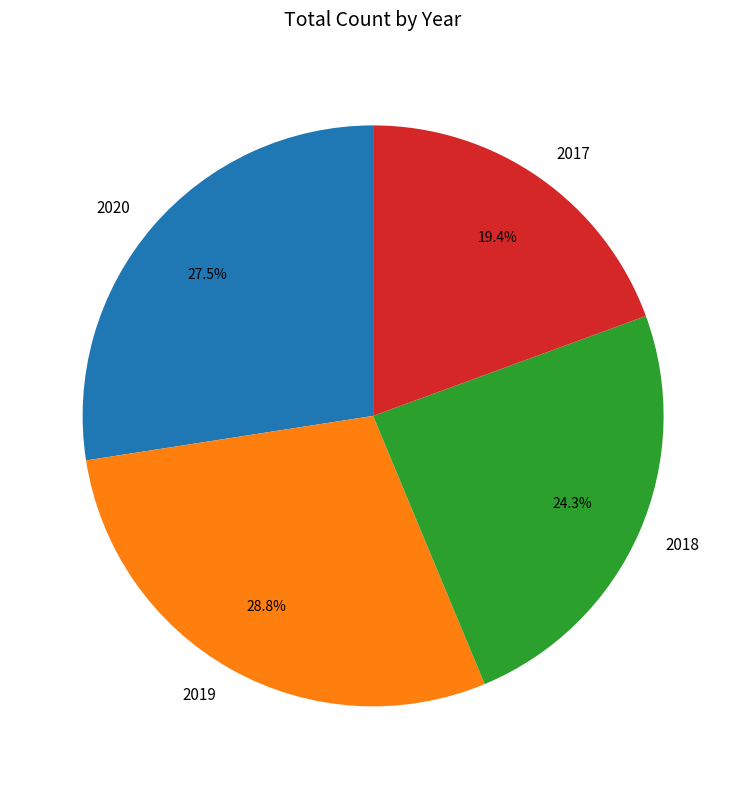

Which category has the smallest portion of the pie?

2017